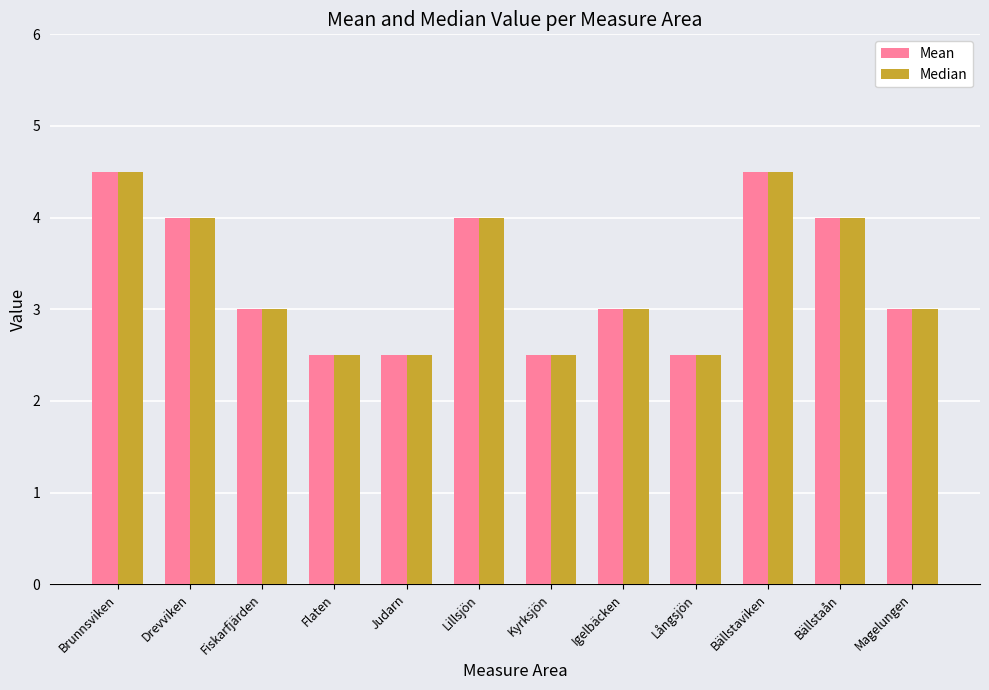

Reading left to right, list all the values displayed in this chart.

Mean: 4.5	4.0	3.0	2.5	2.5	4.0	2.5	3.0	2.5	4.5	4.0	3.0
Median: 4.5	4.0	3.0	2.5	2.5	4.0	2.5	3.0	2.5	4.5	4.0	3.0